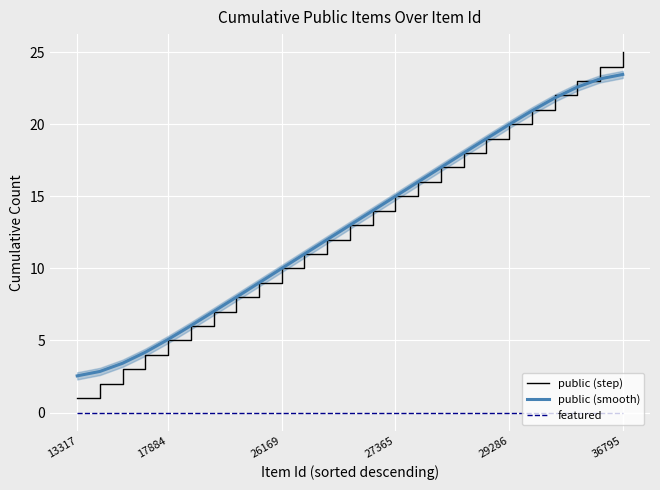

Is this an area chart (filled region under the line)?

No